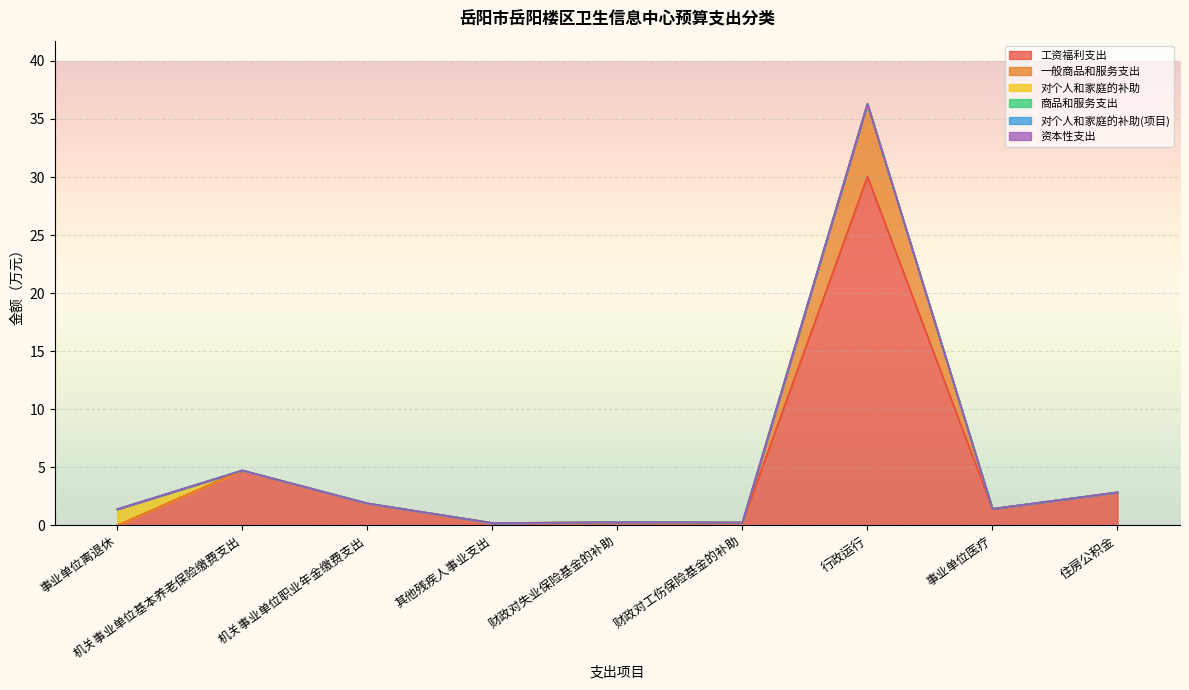

What is the difference between the highest and lowest values at 财政对工伤保险基金的补助?

0.2